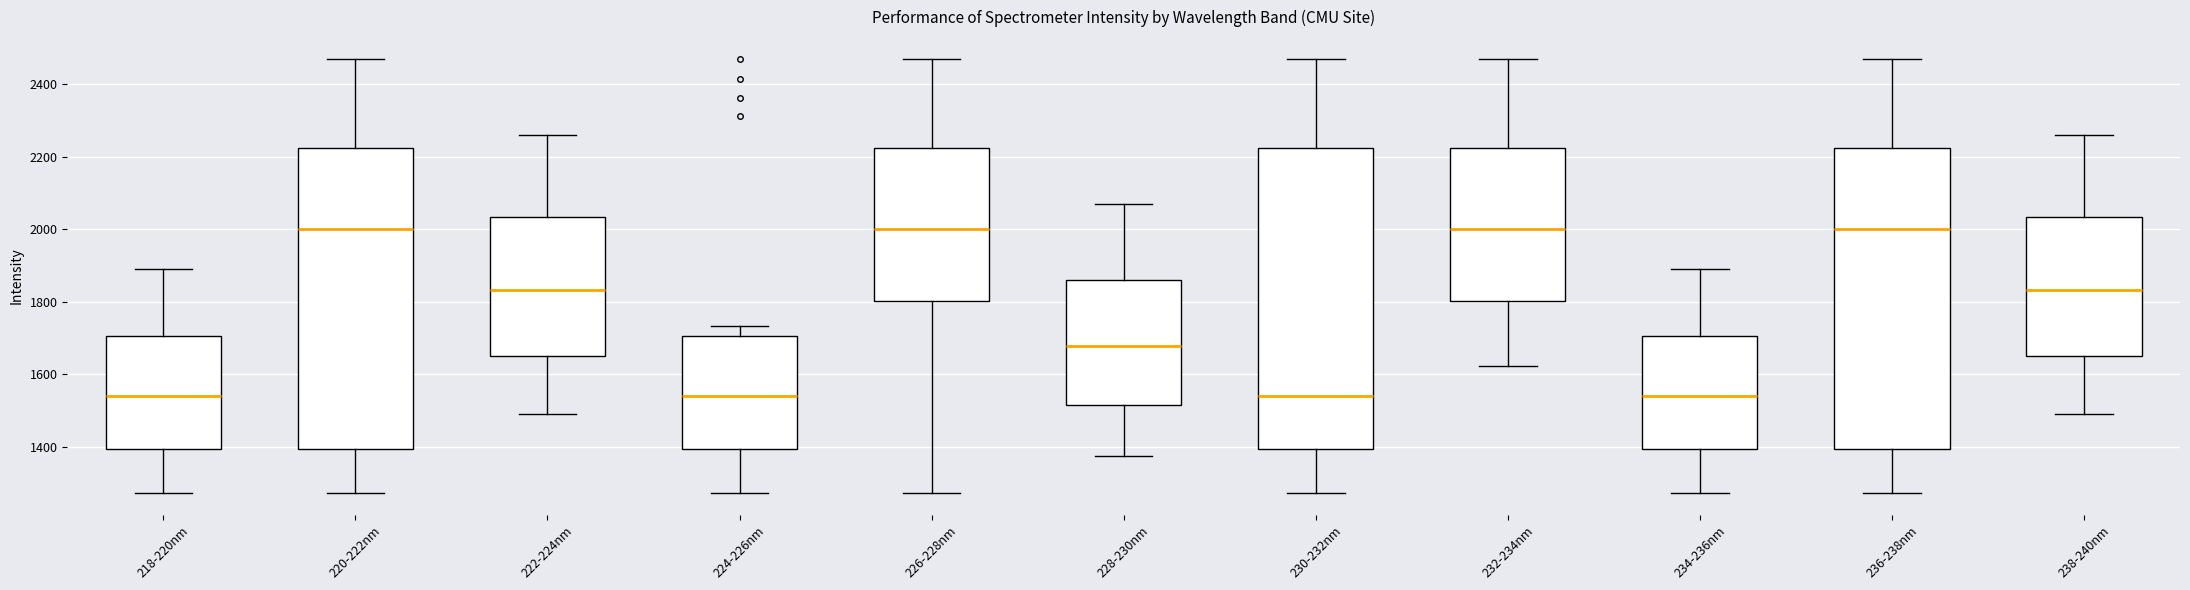

Reading left to right, read every box against the y-axis: the position of its median line, the range the box covers, and the ends of its whiskers. The values are not printed on the chart, so give them approximately, as read against the axis.

218-220nm: median 1540, box 1400 to 1700, whiskers 1280 to 1880
220-222nm: median 2000, box 1400 to 2220, whiskers 1280 to 2460
222-224nm: median 1840, box 1660 to 2040, whiskers 1500 to 2260
224-226nm: median 1540, box 1400 to 1700, whiskers 1280 to 1740
226-228nm: median 2000, box 1800 to 2220, whiskers 1280 to 2460
228-230nm: median 1680, box 1520 to 1860, whiskers 1380 to 2060
230-232nm: median 1540, box 1400 to 2220, whiskers 1280 to 2460
232-234nm: median 2000, box 1800 to 2220, whiskers 1620 to 2460
234-236nm: median 1540, box 1400 to 1700, whiskers 1280 to 1880
236-238nm: median 2000, box 1400 to 2220, whiskers 1280 to 2460
238-240nm: median 1840, box 1660 to 2040, whiskers 1500 to 2260